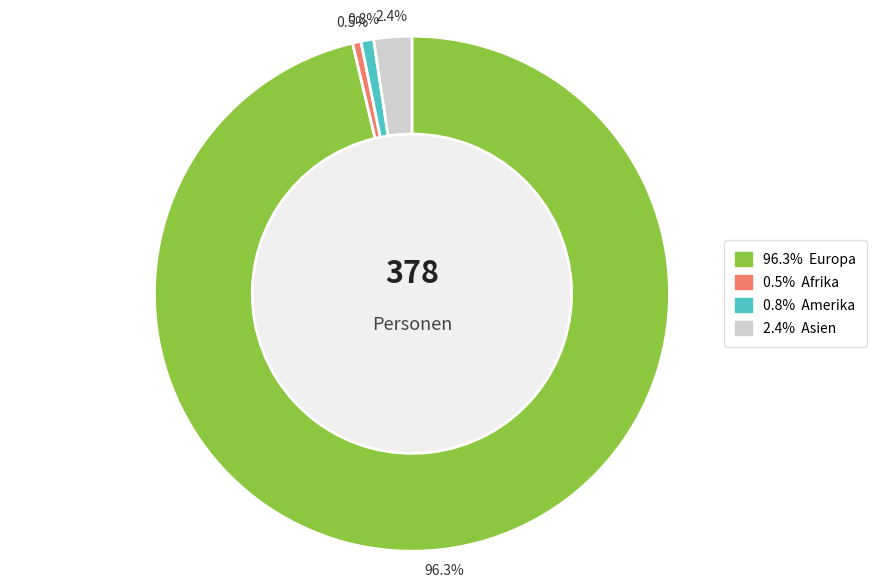

Does any single category account for the majority?

Yes